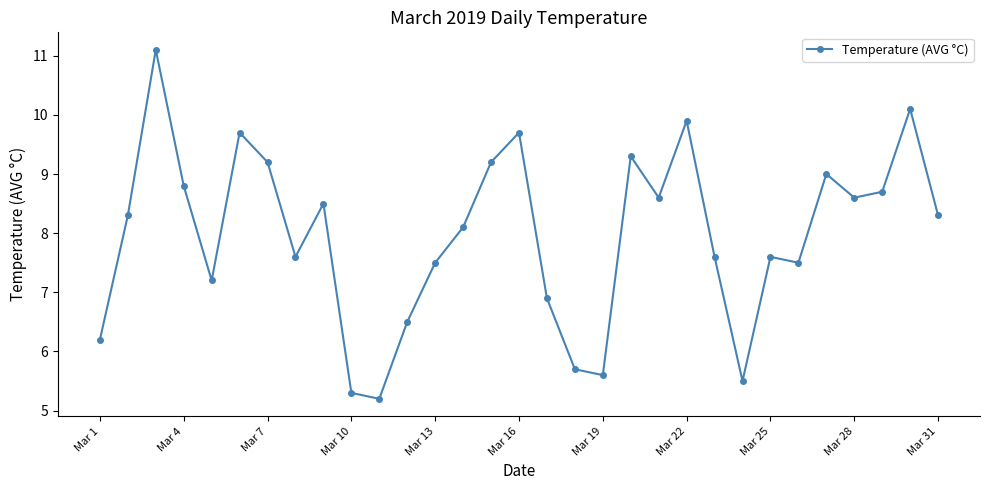

What is the average value?

8.0